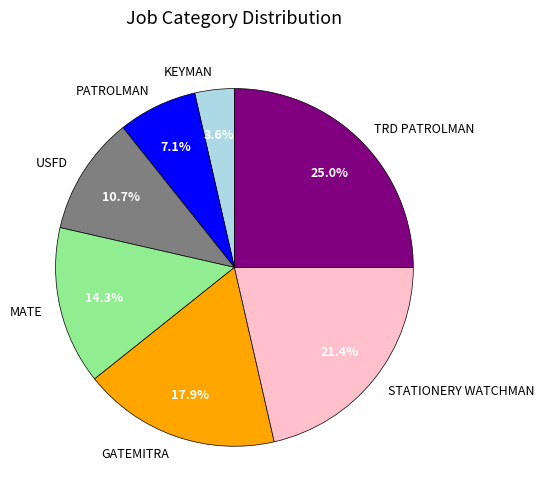

Which category has the biggest portion of the pie?

TRD PATROLMAN